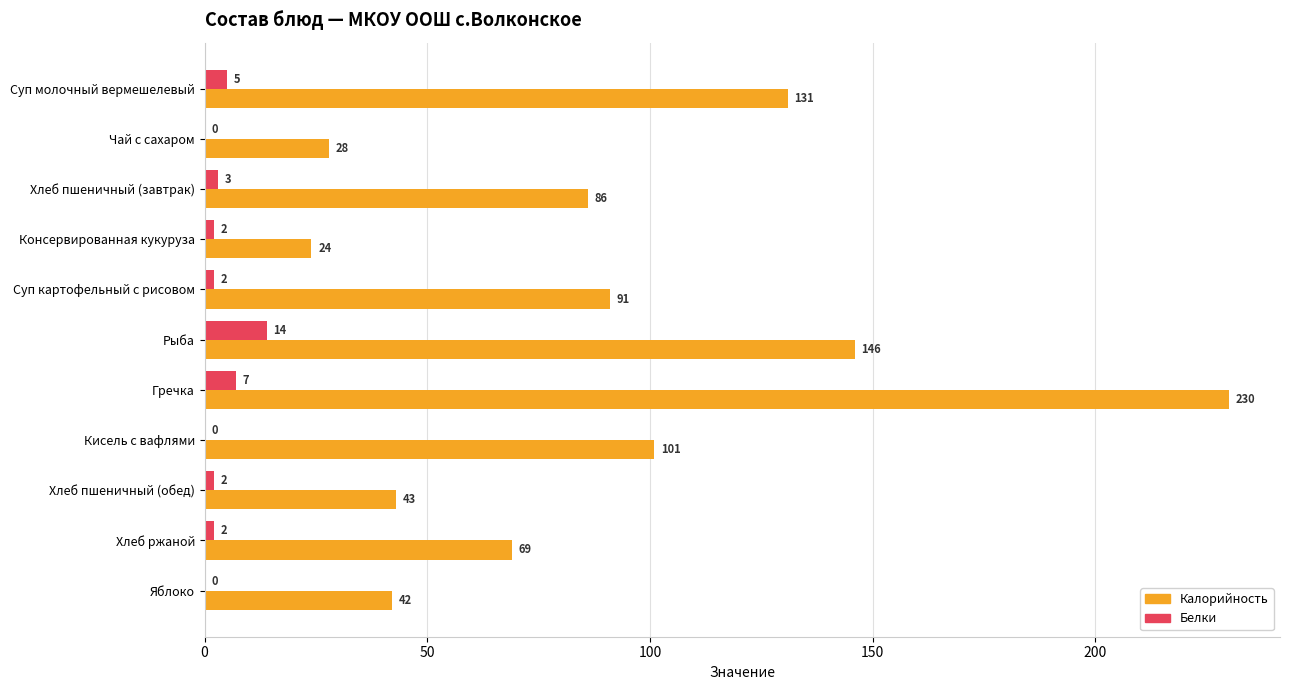

The value of Калорийность at Суп молочный вермешелевый is 188. True or false?

False